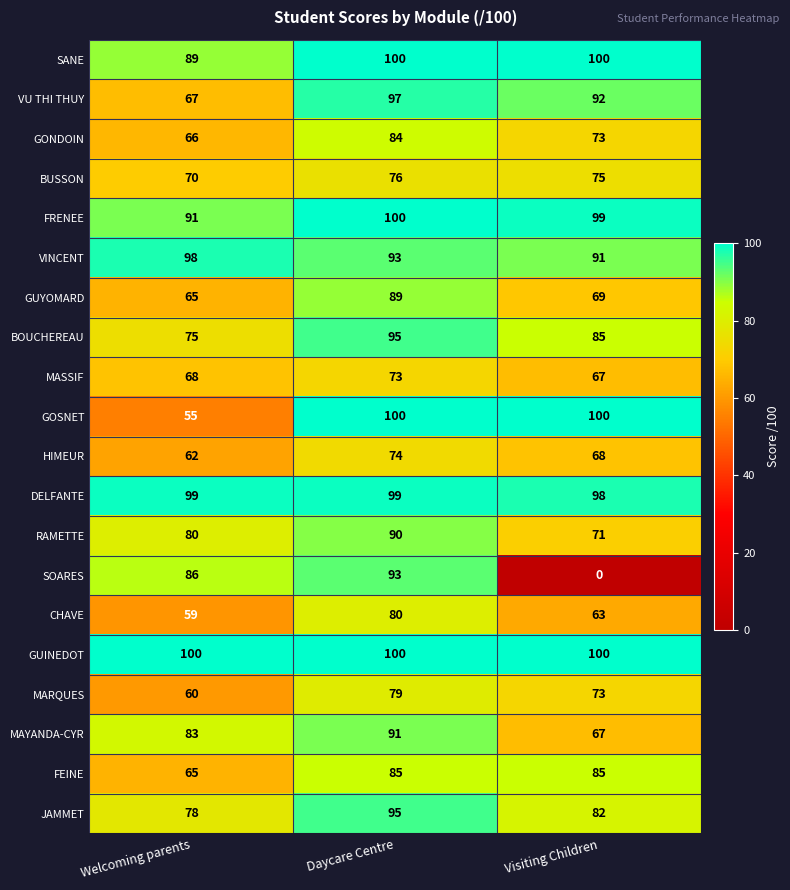

Which series changed the most between Daycare Centre and Visiting Children?

SOARES